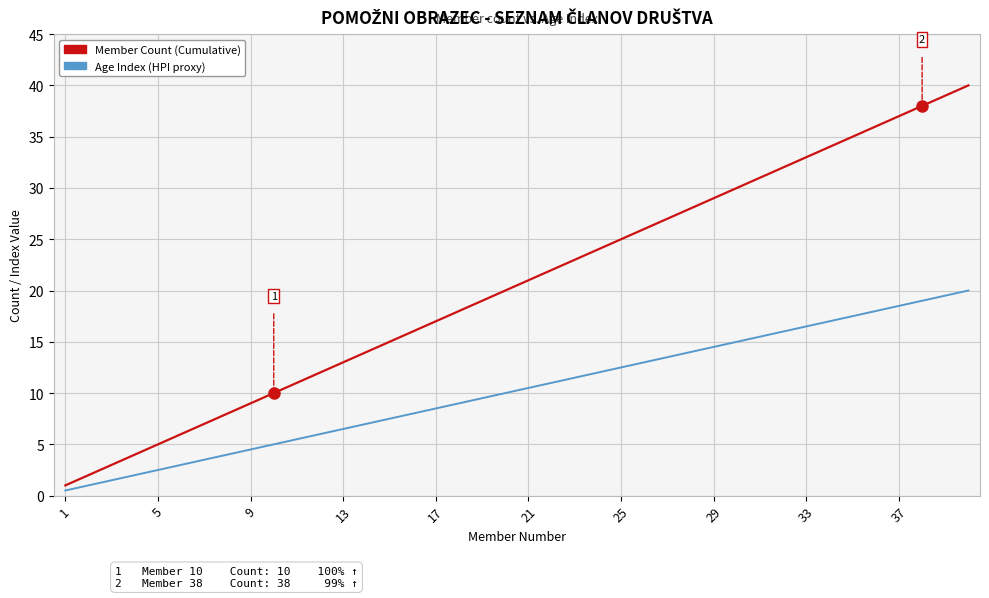

List the series in order of their peak value, highest first.

Member Count (Cumulative), Age Index (HPI proxy)